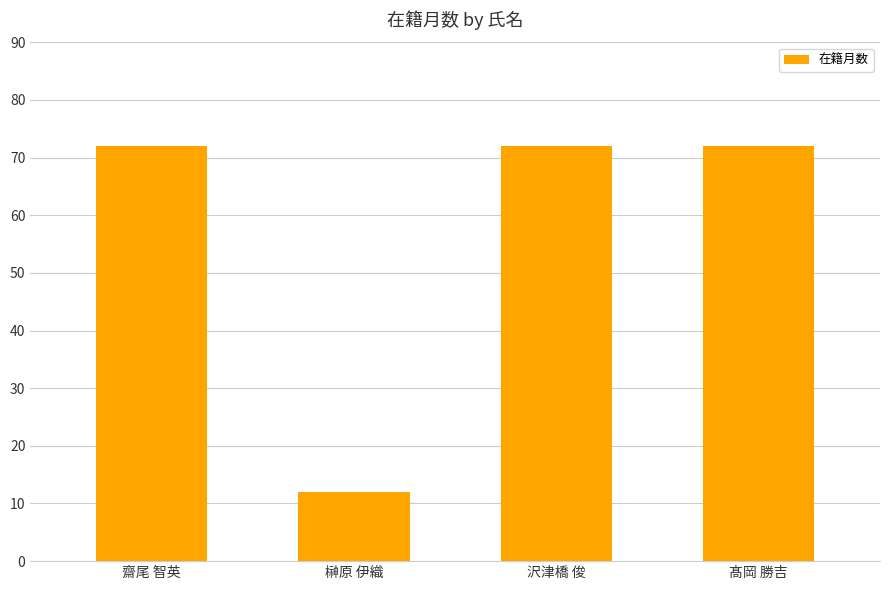

Is it true that the value at 沢津橋 俊 is 20?

False